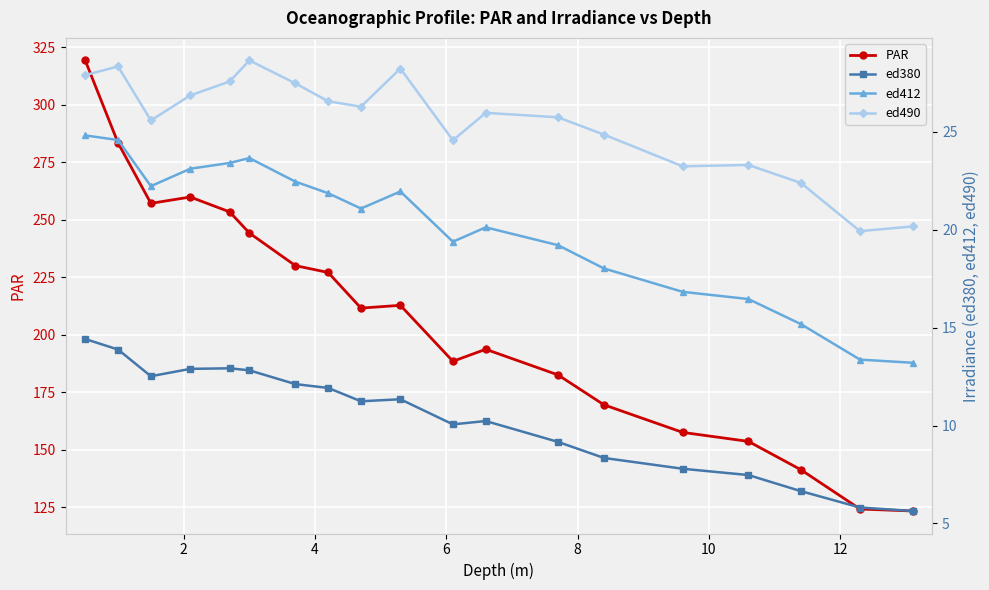

What value does the PAR series have at 10?

244.3